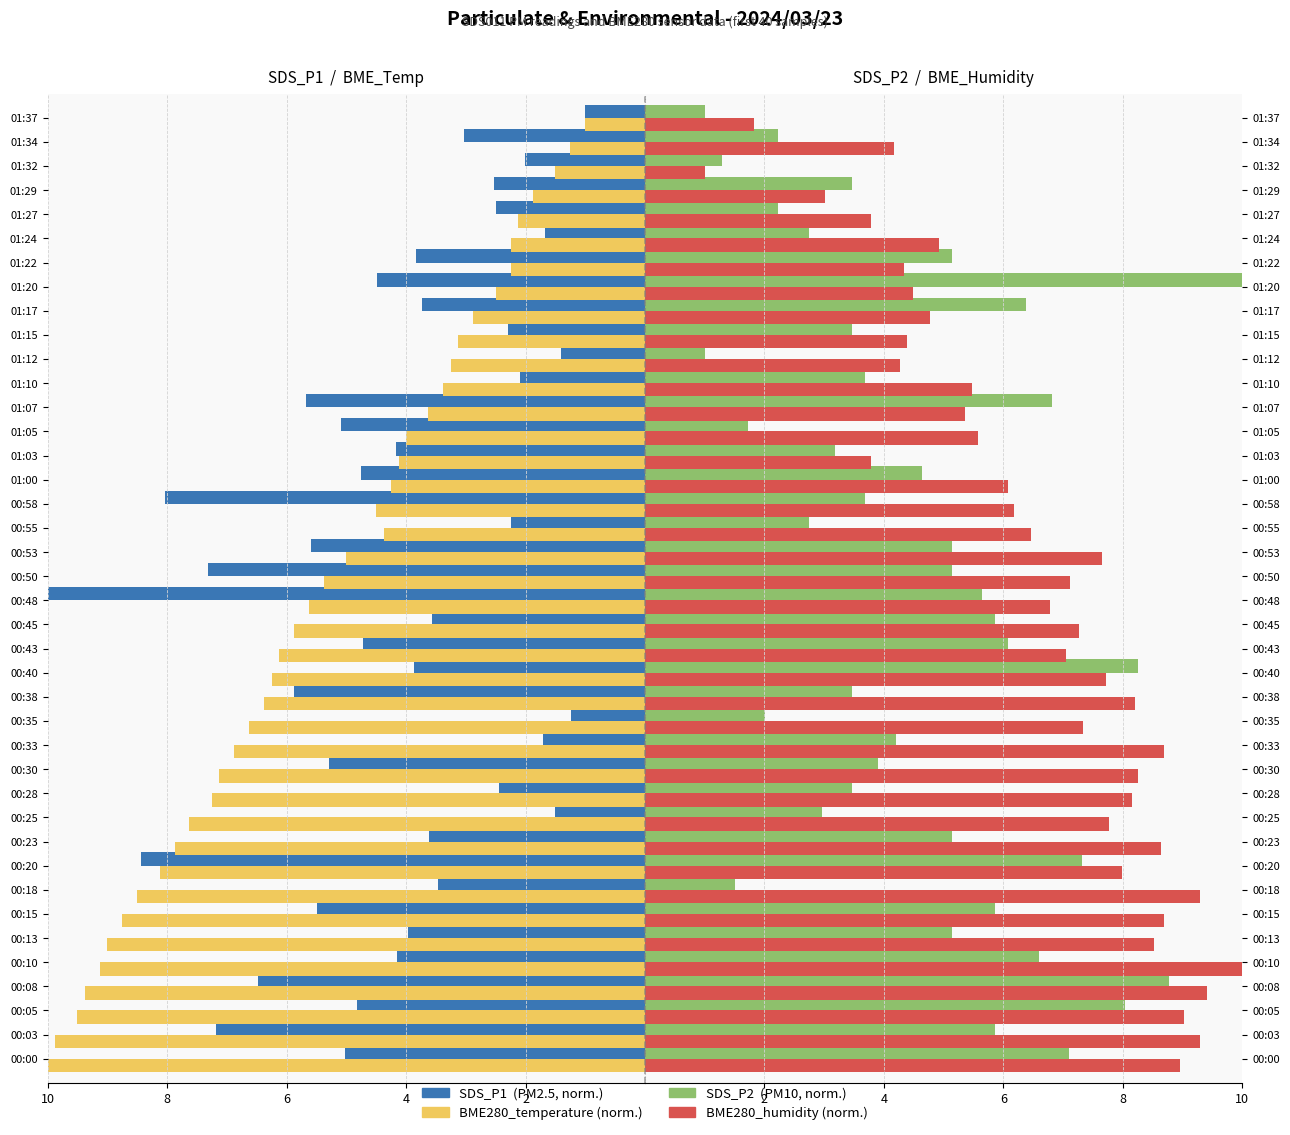

What is the difference between the maximum and minimum values in the BME280_humidity series?

9.0